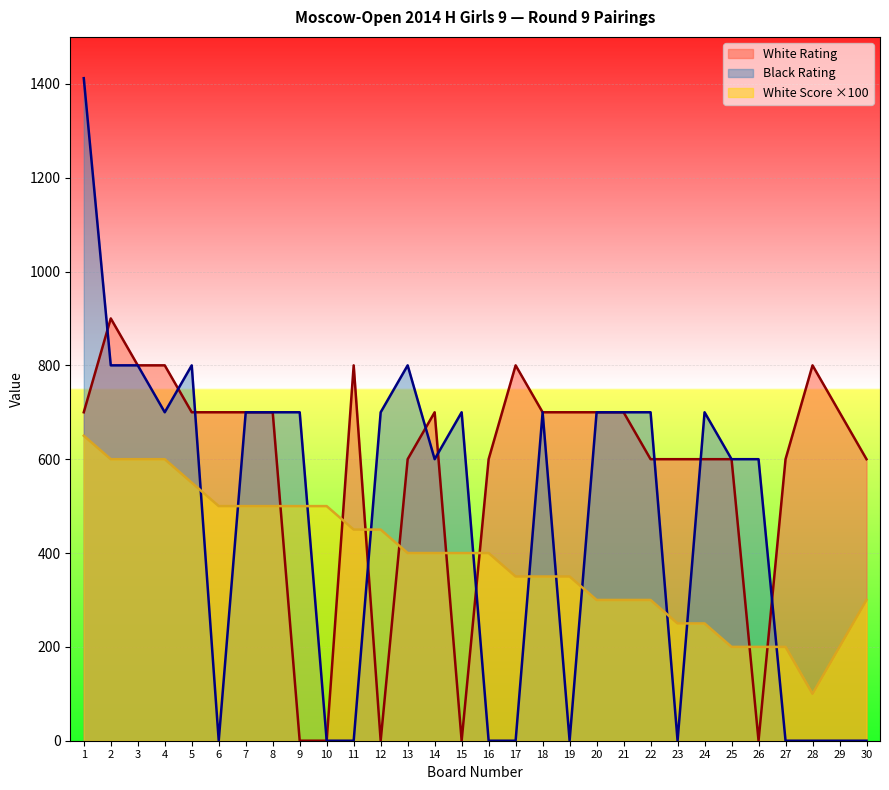

How many interior local peaks does the White Rating series have?

5